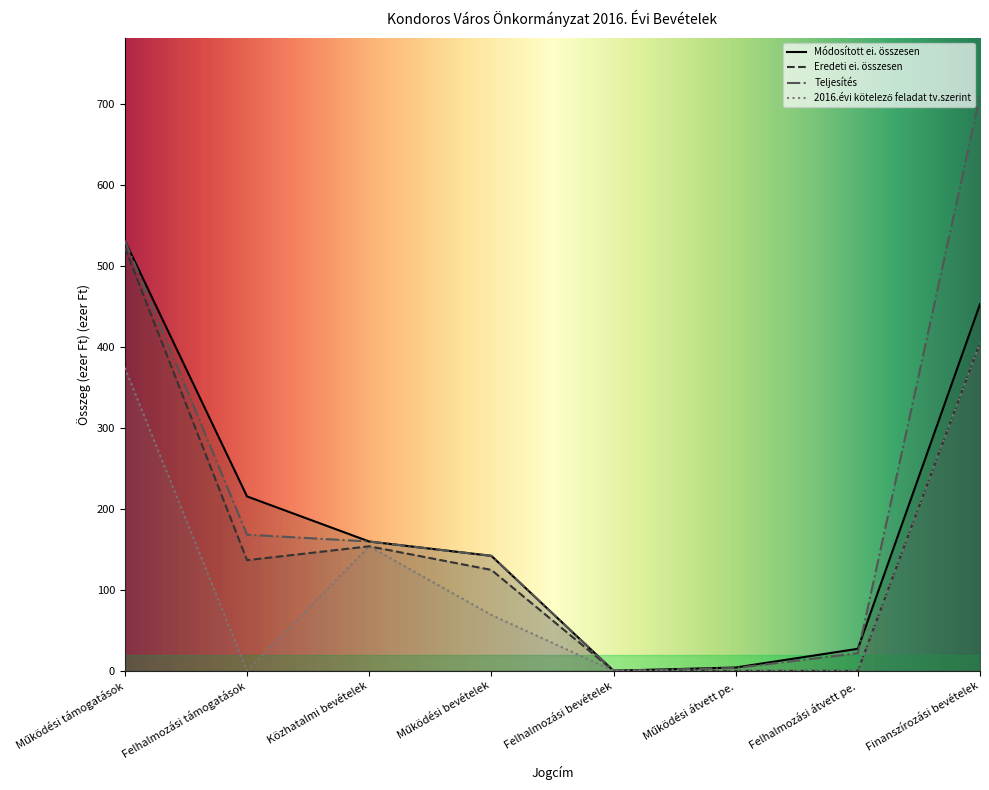

Does the chart have visible grid lines?

No